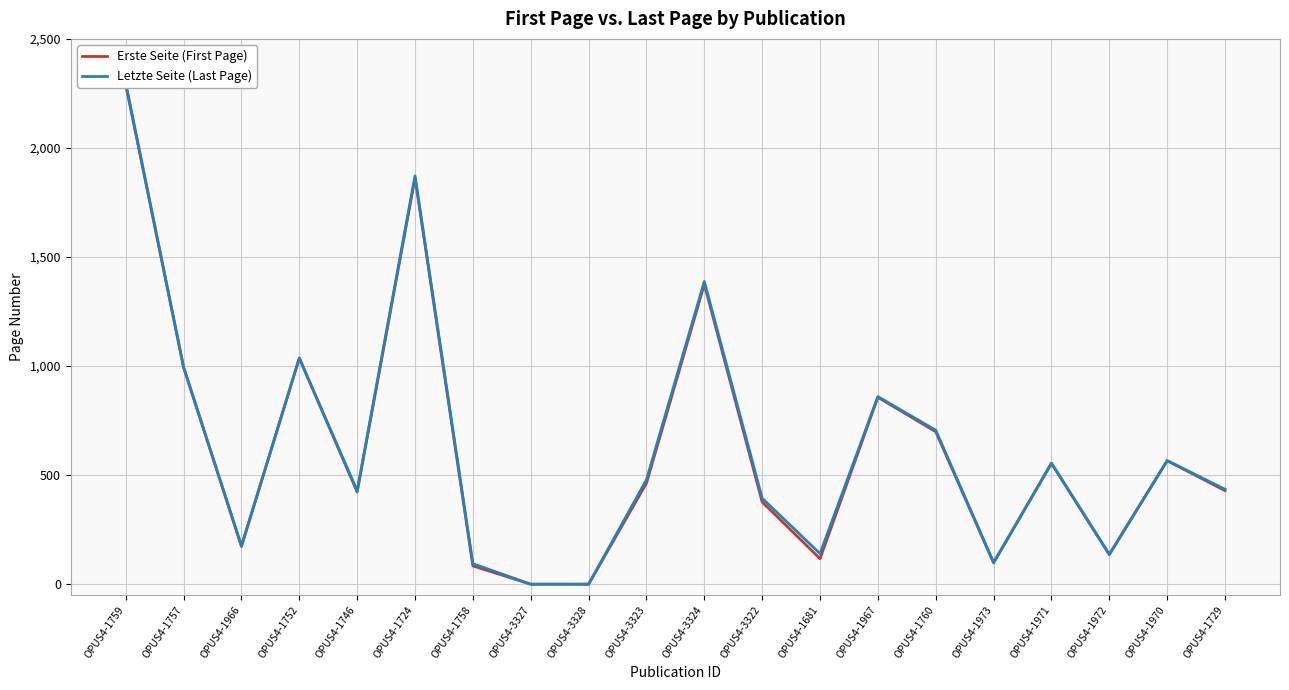

Is this an area chart (filled region under the line)?

No